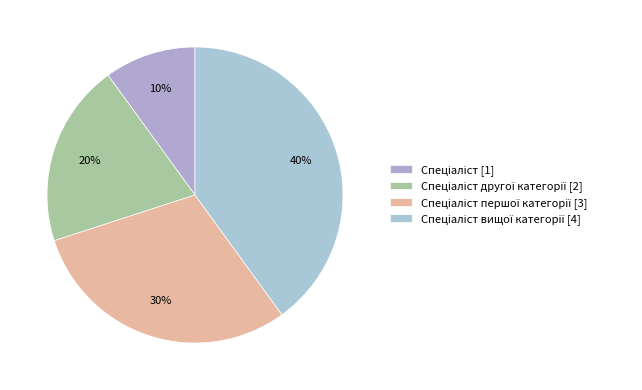

Count the number of slices in the pie.

4